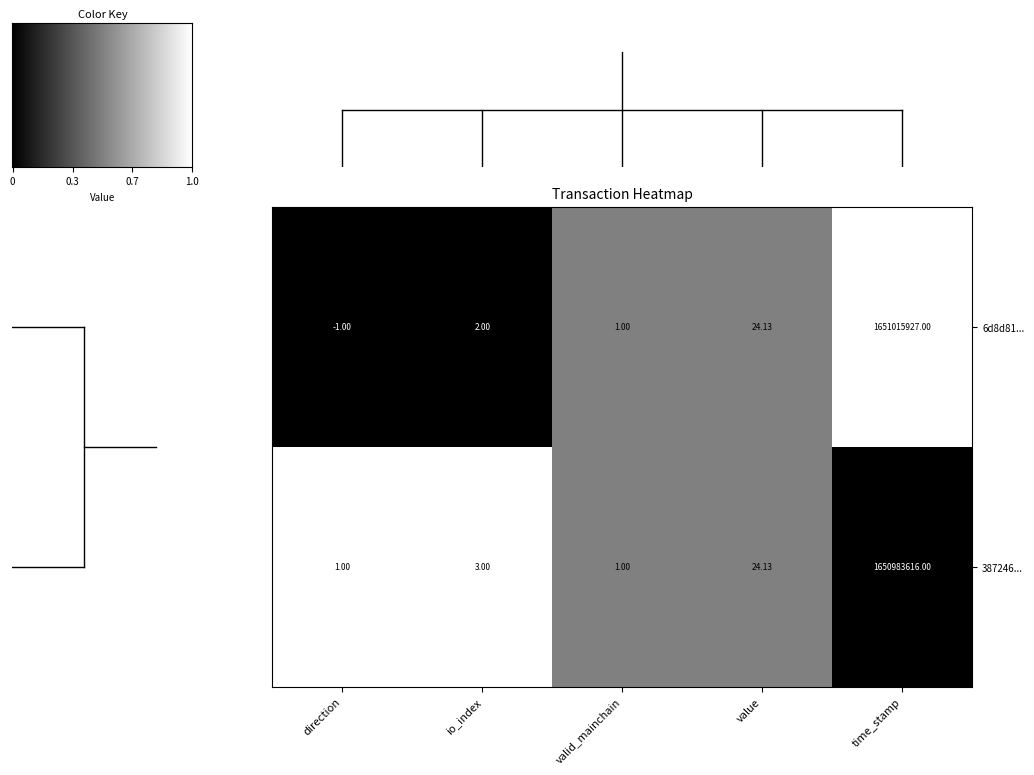

Rank the categories by 6d8d81... value from highest to lowest.

time_stamp, value, io_index, valid_mainchain, direction